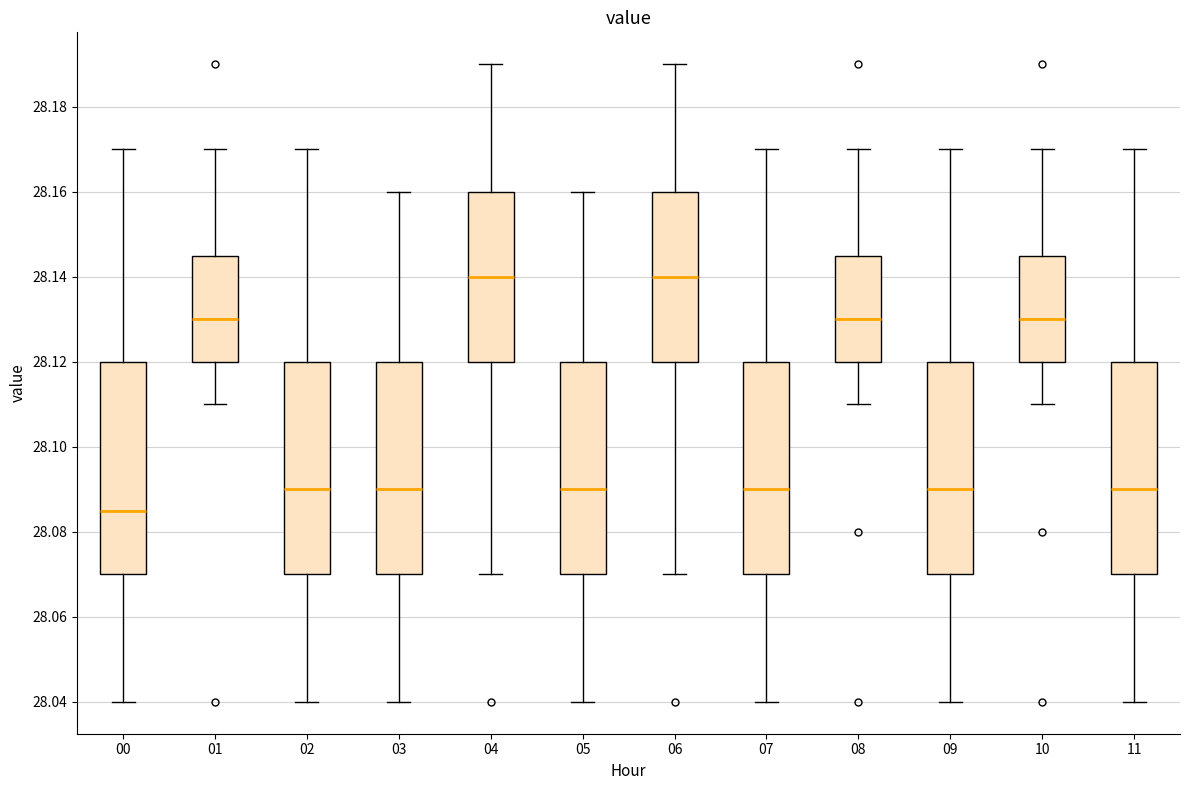

Which box's median line is the lowest?

00